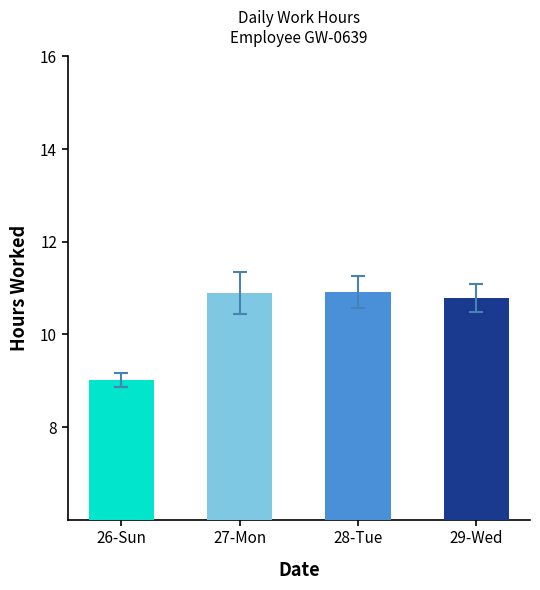

Is it true that the value at 26-Sun is 9.0?

True